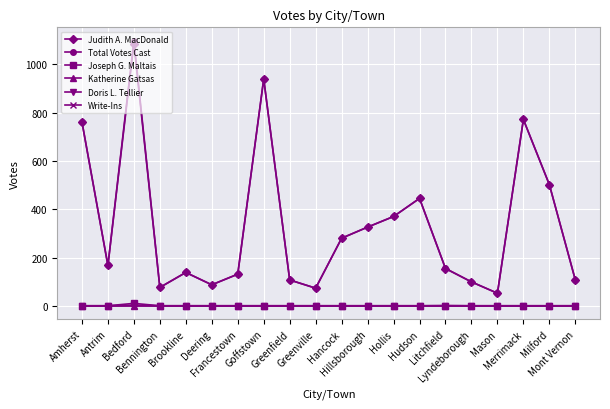

What are all the series names shown in the legend?

Judith A. MacDonald, Total Votes Cast, Joseph G. Maltais, Katherine Gatsas, Doris L. Tellier, Write-Ins